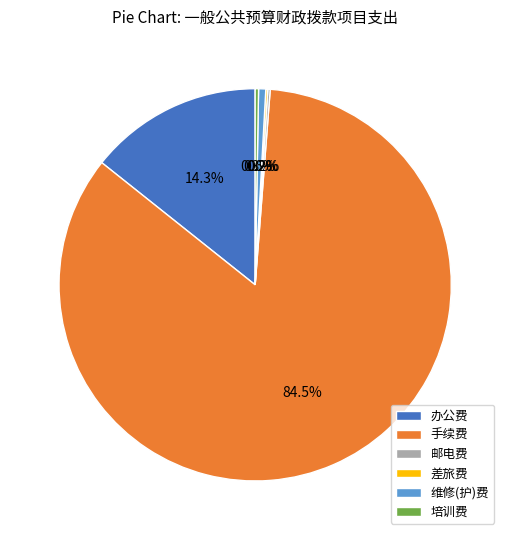

Does 手续费 account for over 50% of the chart?

Yes